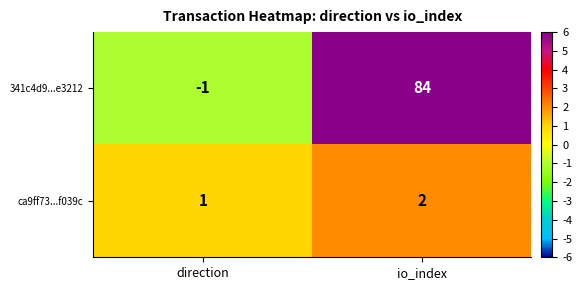

Rank the series at io_index from lowest to highest value.

ca9ff73...f039c, 341c4d9...e3212